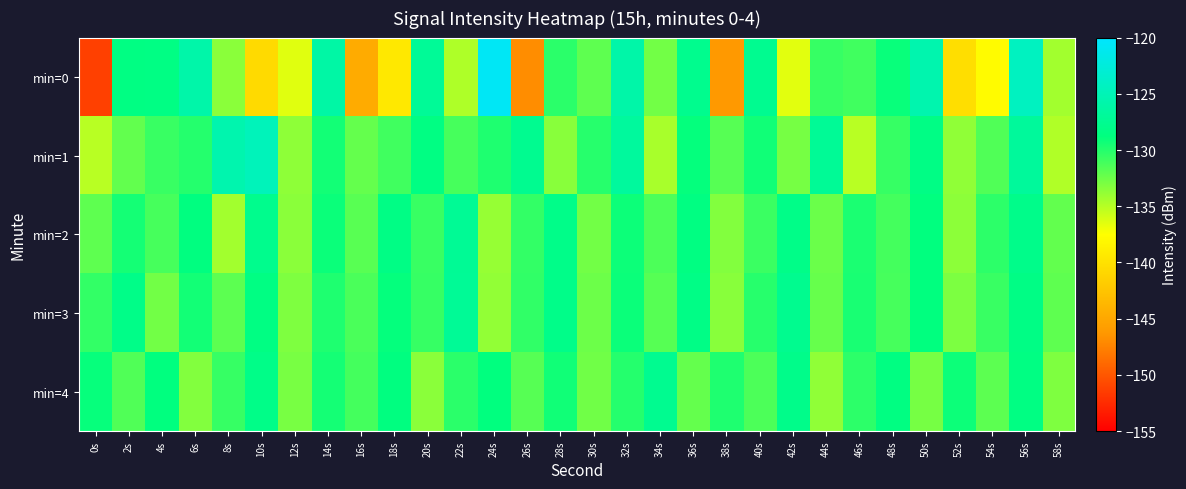

Reading left to right, transcribe all the data shown in this chart.

min=0: 0s=-151.3	2s=-128.5	4s=-128.4	6s=-125.9	8s=-133.5	10s=-140.6	12s=-136.5	14s=-126.2	16s=-144.6	18s=-139.5	20s=-127.1	22s=-134.8	24s=-120.7	26s=-146.9	28s=-130.2	30s=-132.0	32s=-126.0	34s=-132.7	36s=-127.8	38s=-146.2	40s=-127.6	42s=-136.5	44s=-130.6	46s=-131.0	48s=-129.1	50s=-125.6	52s=-140.2	54s=-137.8	56s=-124.3	58s=-134.3
min=1: 0s=-135.1	2s=-132.1	4s=-130.7	6s=-130.0	8s=-125.6	10s=-124.8	12s=-133.6	14s=-129.4	16s=-132.2	18s=-131.0	20s=-128.5	22s=-131.2	24s=-129.8	26s=-127.6	28s=-133.4	30s=-130.1	32s=-126.7	34s=-134.5	36s=-128.9	38s=-131.7	40s=-129.3	42s=-132.8	44s=-127.2	46s=-135.1	48s=-130.6	50s=-128.4	52s=-133.7	54s=-131.5	56s=-126.9	58s=-134.8
min=2: 0s=-132.0	2s=-129.5	4s=-131.2	6s=-128.7	8s=-134.3	10s=-127.8	12s=-133.5	14s=-129.1	16s=-131.8	18s=-128.4	20s=-130.7	22s=-127.3	24s=-133.9	26s=-130.5	28s=-128.1	30s=-132.7	32s=-129.2	34s=-131.4	36s=-128.6	38s=-133.2	40s=-130.8	42s=-128.2	44s=-132.4	46s=-129.7	48s=-131.1	50s=-128.8	52s=-133.6	54s=-130.3	56s=-128.0	58s=-132.1
min=3: 0s=-130.5	2s=-128.2	4s=-132.7	6s=-129.4	8s=-131.9	10s=-128.5	12s=-133.1	14s=-129.8	16s=-131.3	18s=-128.9	20s=-130.6	22s=-127.2	24s=-133.8	26s=-130.4	28s=-128.1	30s=-132.5	32s=-129.1	34s=-131.7	36s=-128.3	38s=-133.4	40s=-130.1	42s=-127.7	44s=-132.3	46s=-129.6	48s=-131.2	50s=-128.8	52s=-133.0	54s=-130.7	56s=-128.4	58s=-132.0
min=4: 0s=-129.0	2s=-131.5	4s=-128.8	6s=-133.2	8s=-130.6	10s=-128.2	12s=-132.9	14s=-129.5	16s=-131.1	18s=-128.7	20s=-133.5	22s=-130.2	24s=-128.8	26s=-131.7	28s=-129.3	30s=-132.6	32s=-130.0	34s=-127.6	36s=-132.2	38s=-129.8	40s=-131.4	42s=-128.0	44s=-133.7	46s=-130.3	48s=-128.6	50s=-132.8	52s=-129.2	54s=-131.9	56s=-128.5	58s=-133.1